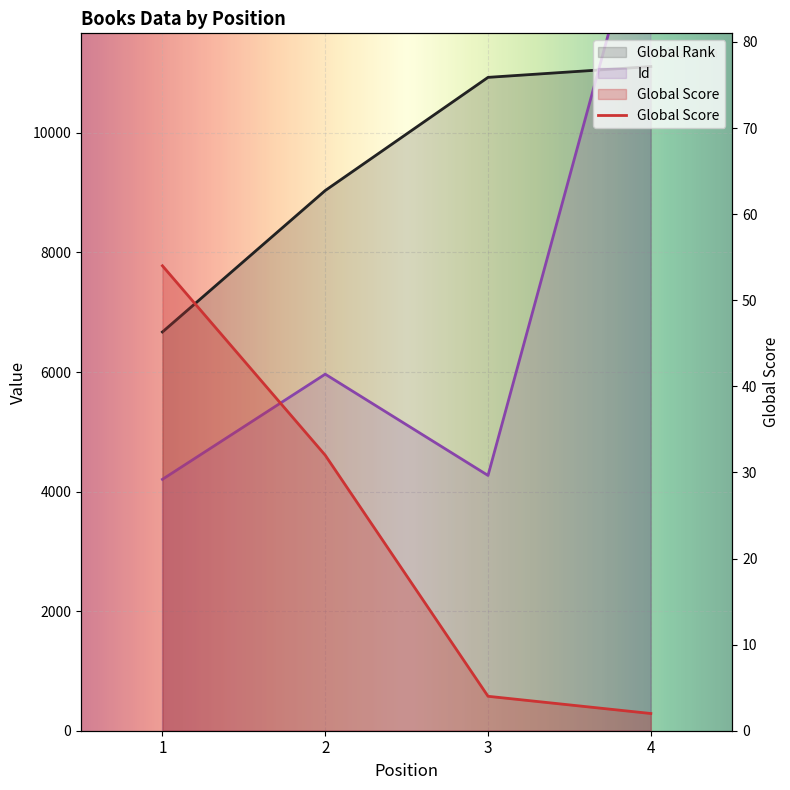

Which has a higher value, 2 or 1?

2